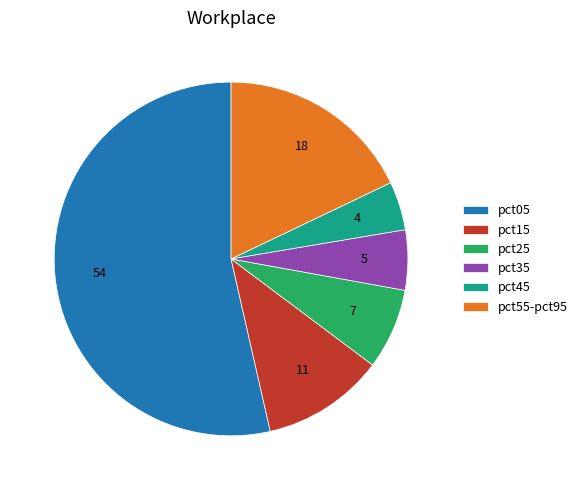

Count the number of slices in the pie.

6